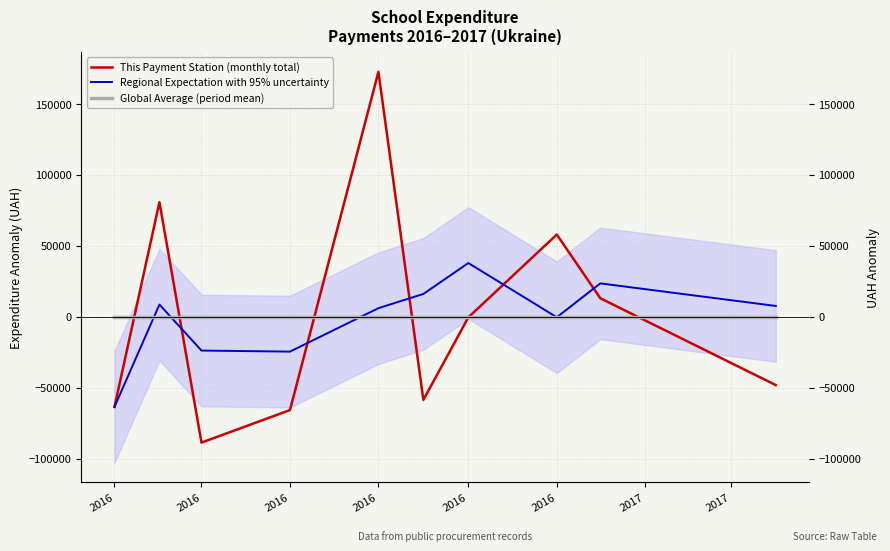

Which label corresponds to the smallest value in the chart?

2016